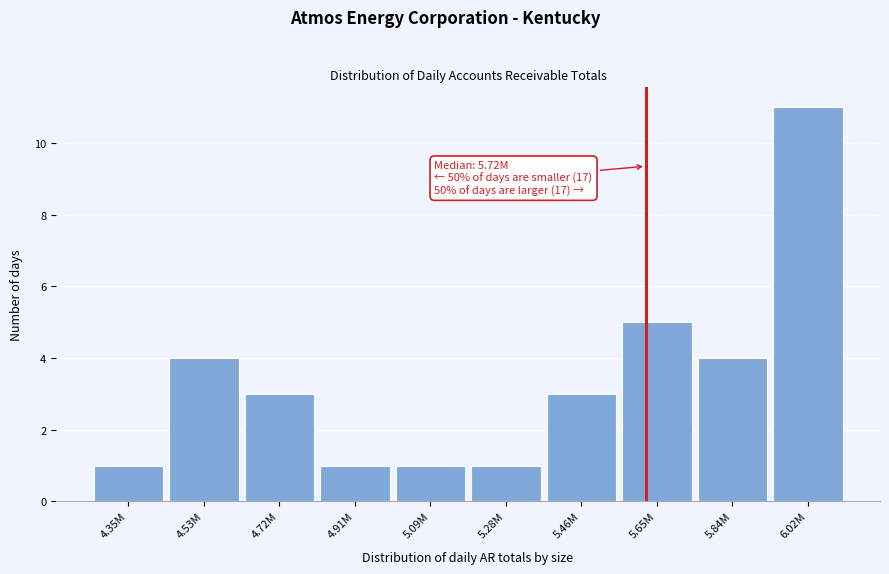

Reading left to right, what are all the values shown in this chart?

4.35M=1	4.53M=4	4.72M=3	4.91M=1	5.09M=1	5.28M=1	5.46M=3	5.65M=5	5.84M=4	6.02M=11